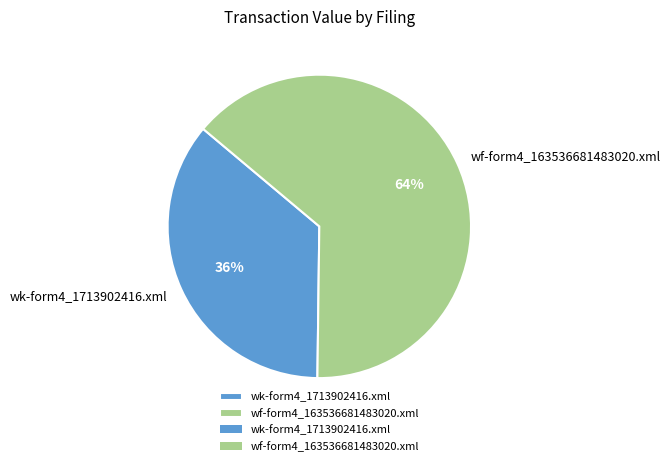

Does wf-form4_163536681483020.xml represent more than half of the total?

Yes